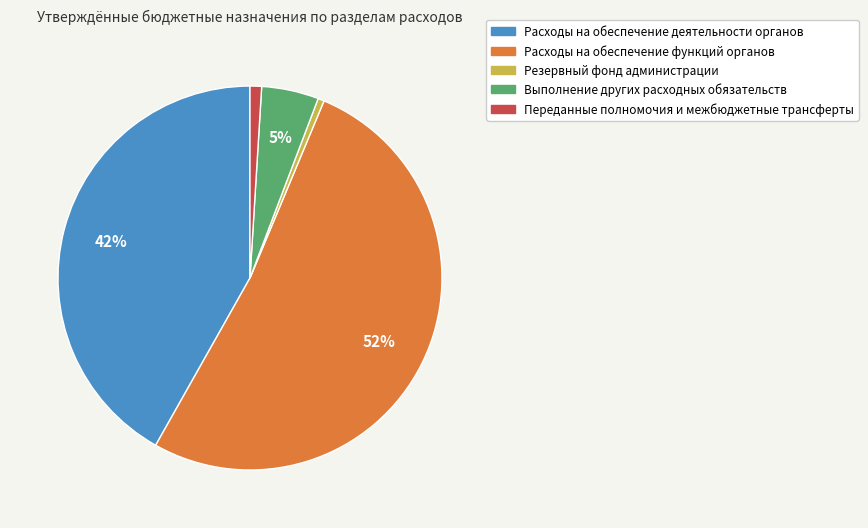

Between Расходы на обеспечение функций органов and Резервный фонд администрации, which is larger?

Расходы на обеспечение функций органов